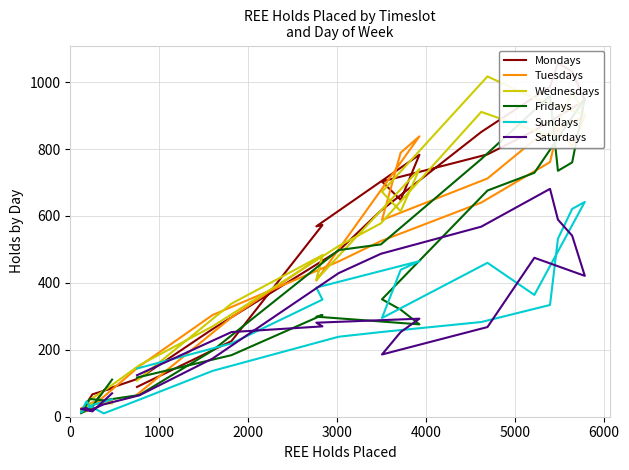

What is the value of the Wednesdays point at the 5th from the left?

51